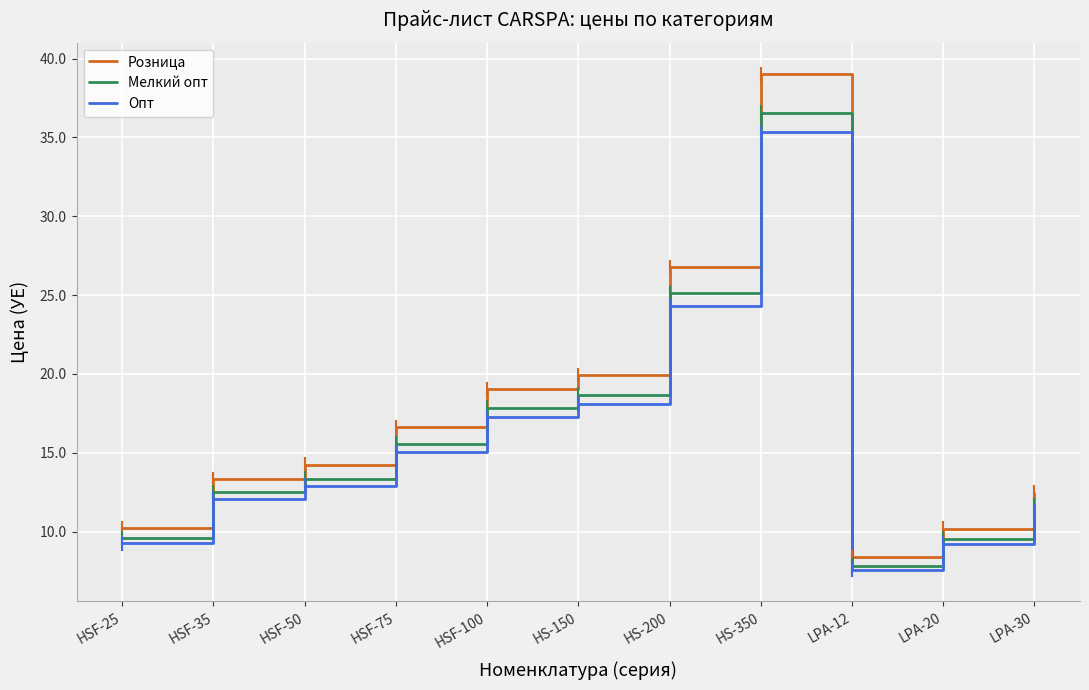

True or false: Мелкий опт and Розница intersect in this chart.

False